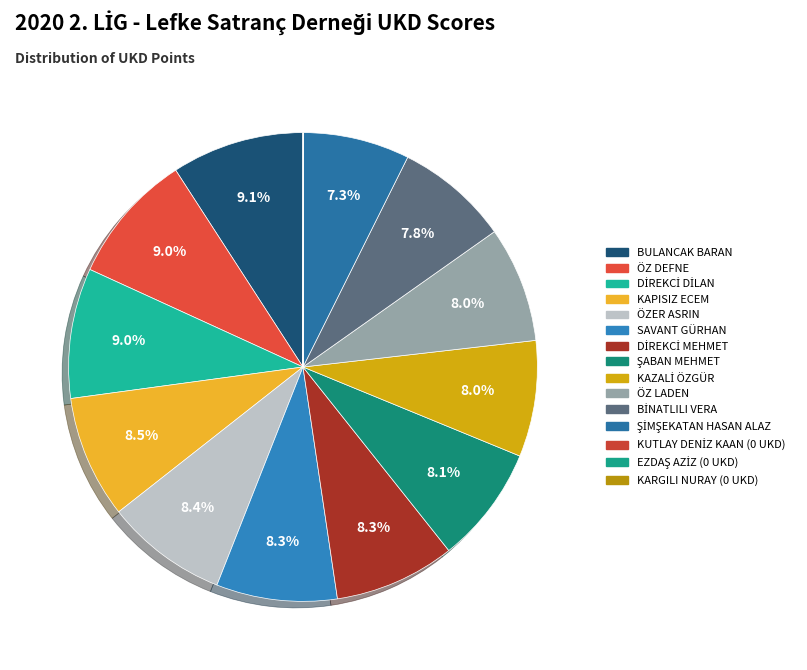

Is there a majority slice in this chart?

No